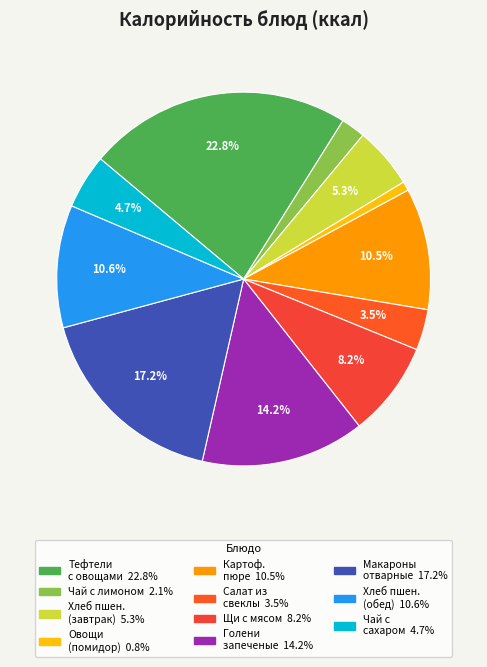

How many slices are in this pie chart?

11